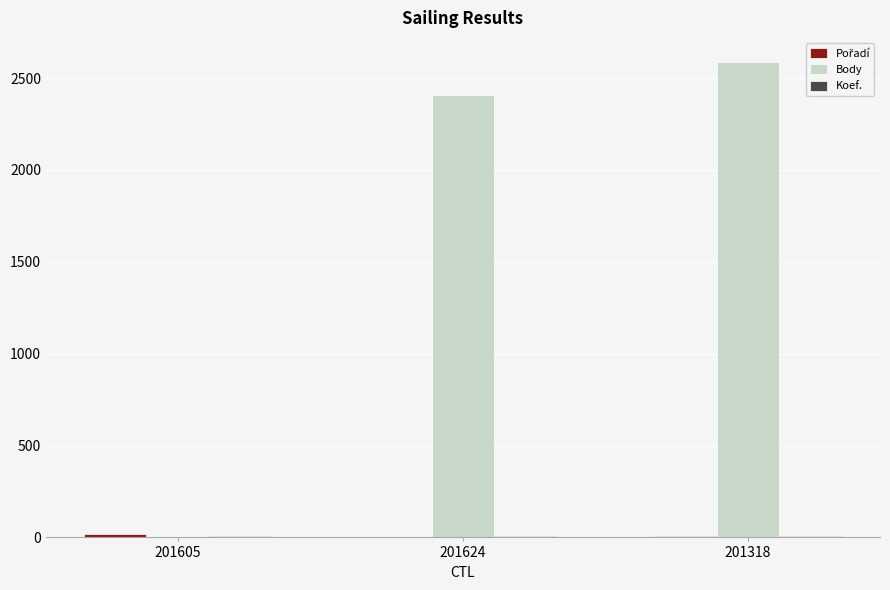

At which category does the chart reach its peak across all series?

201318